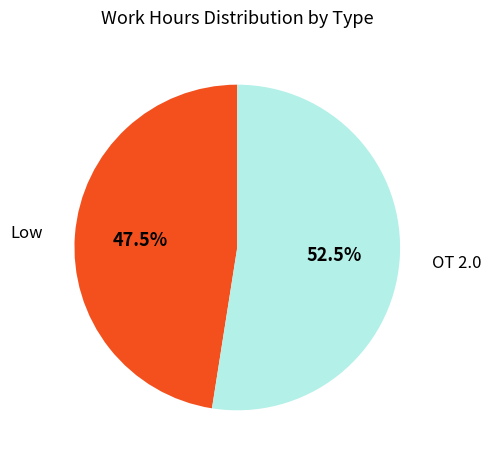

Is there any slice that represents more than half of the pie?

Yes